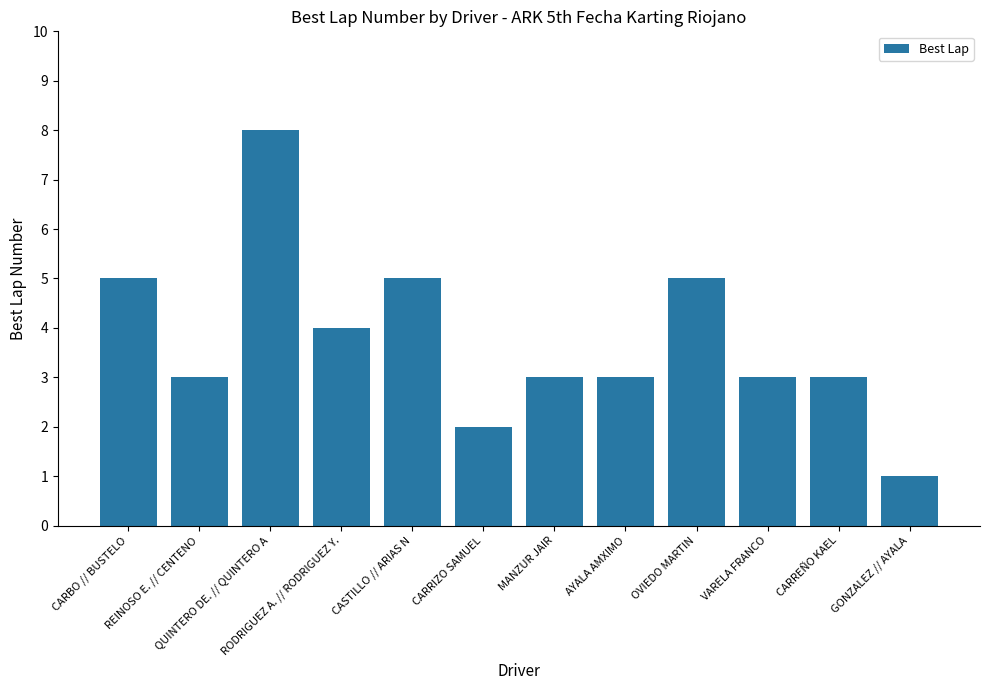

What is the average value?

4